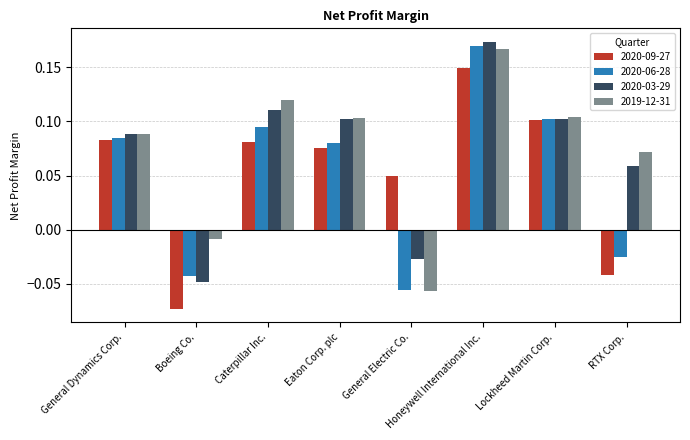

At which label does 2020-03-29 first exceed 0?

General Dynamics Corp.